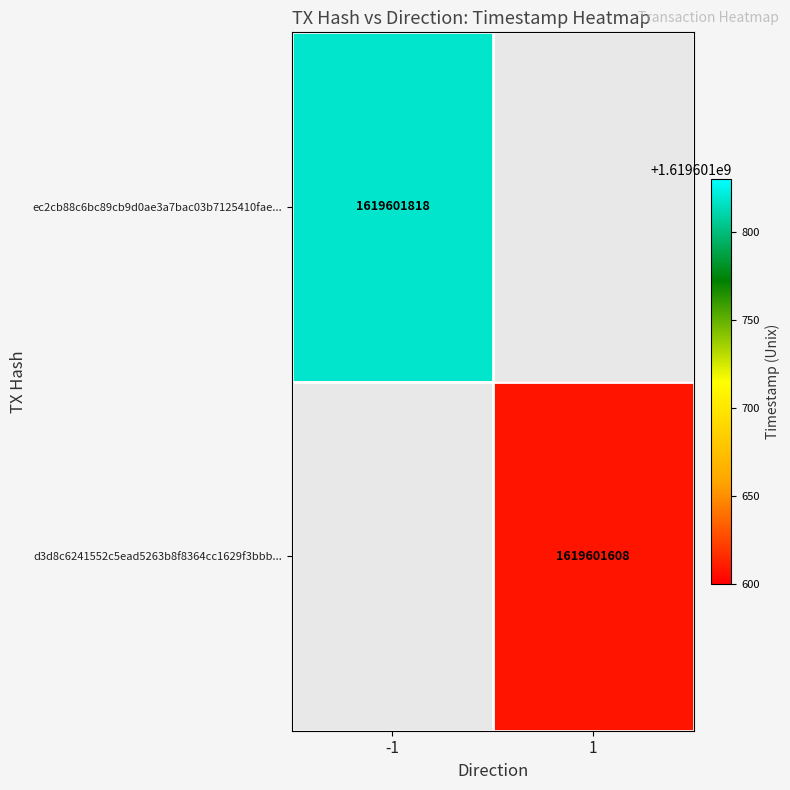

True or false: d3d8c6241552c5ead5263b8f8364cc1629f3bbb has a value of 2 at 0.

False